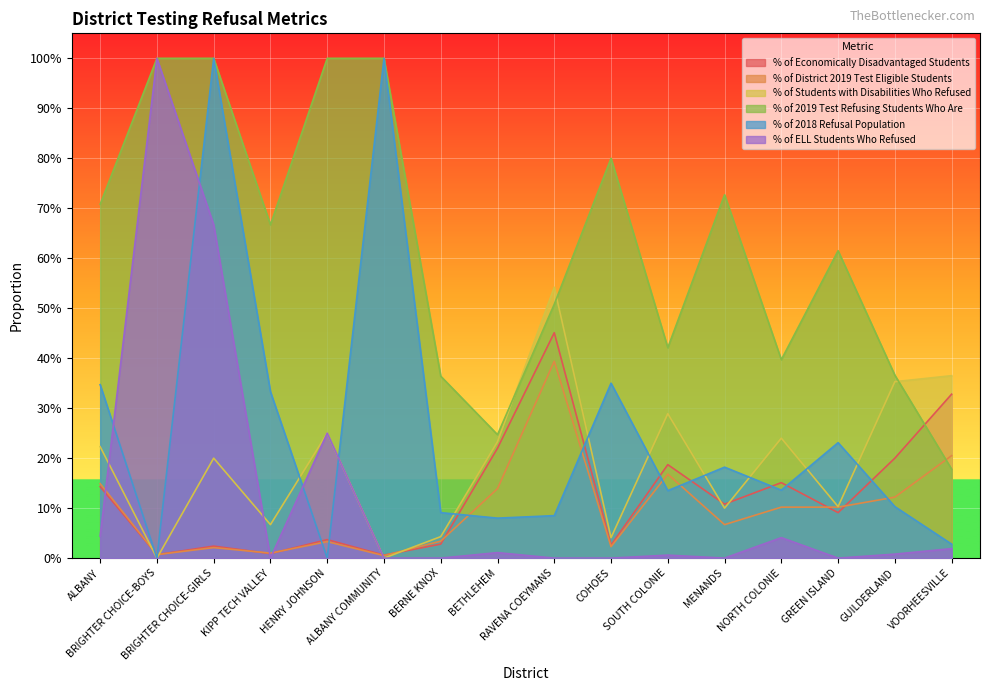

What is the label of the 7th point from the right?

COHOES